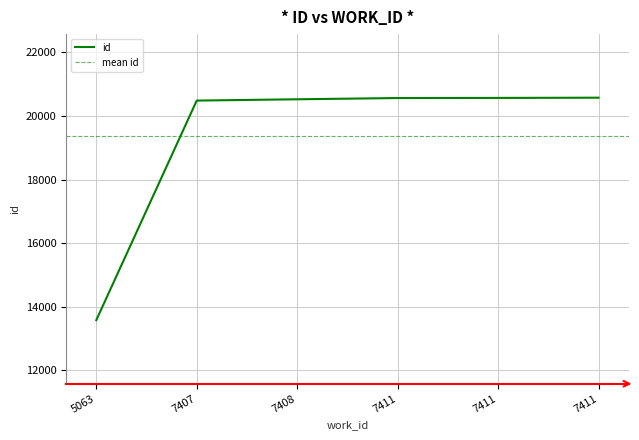

The chart shows a value of 20578 at 7411. True or false?

True